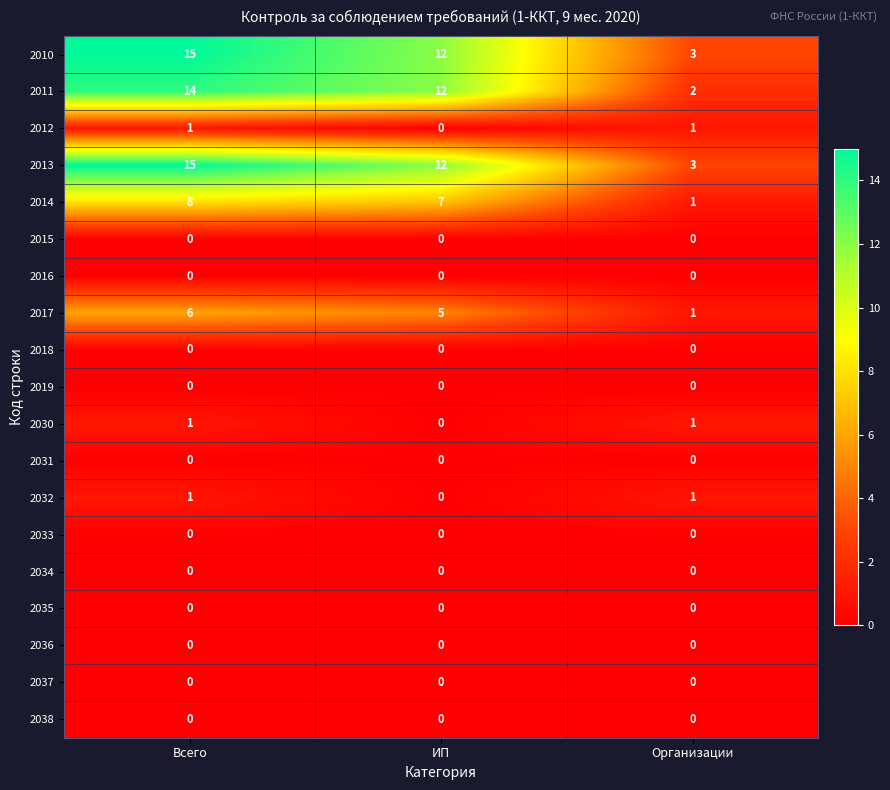

Between ИП and Организации, which series saw the biggest shift?

2011